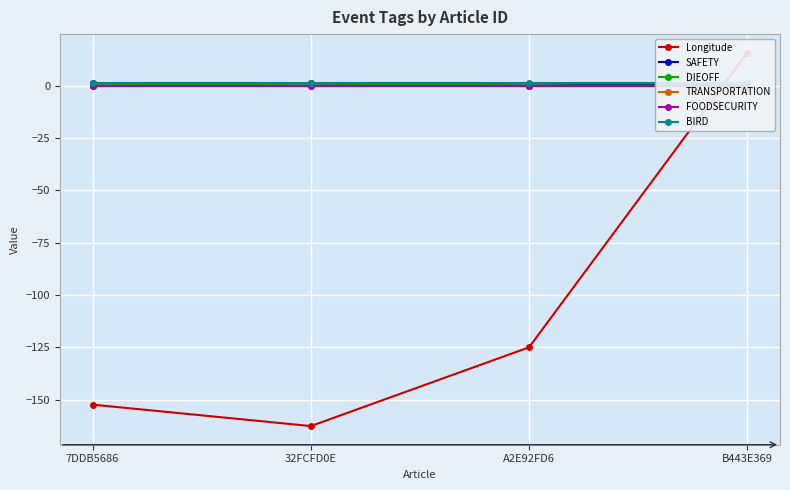

What is the label of the 4th point from the left?

B443E369